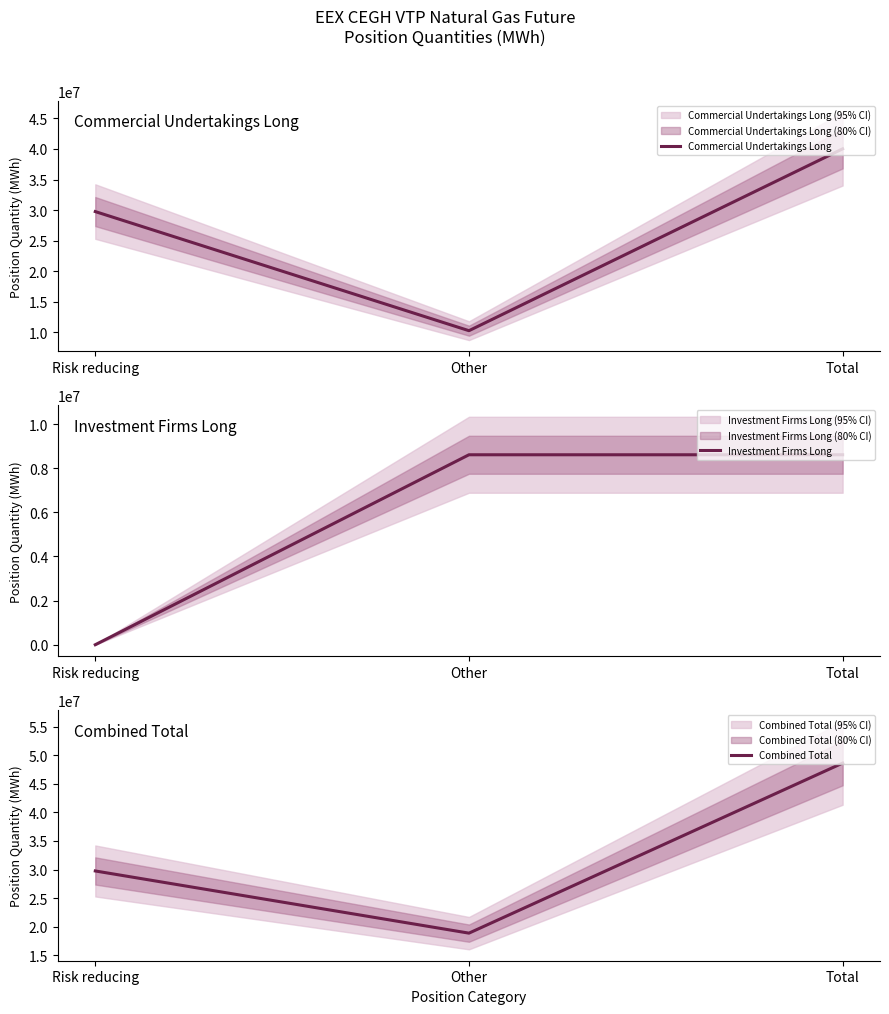

The Investment Firms Long series shows 5368890 at Risk reducing. True or false?

False